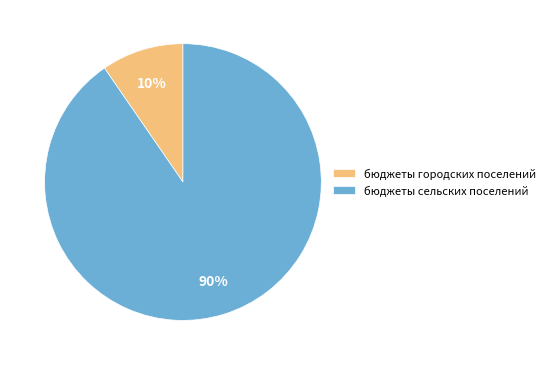

What is the ratio of the value at бюджеты городских поселений to the value at бюджеты сельских поселений?

0.1